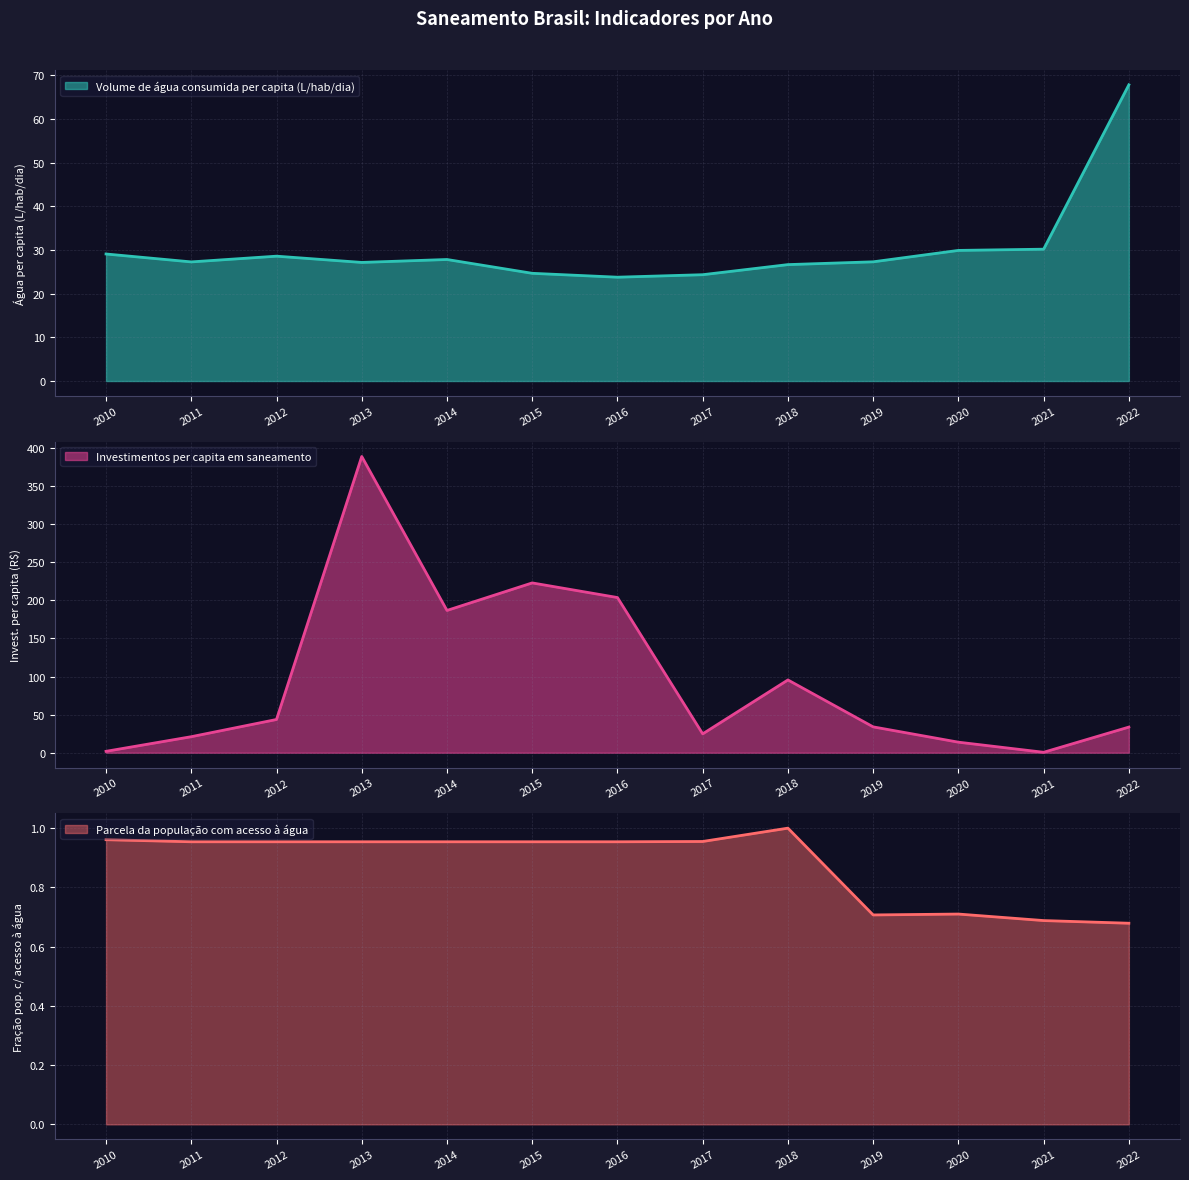

Where is the first local maximum for Investimentos per capita em saneamento?

2013